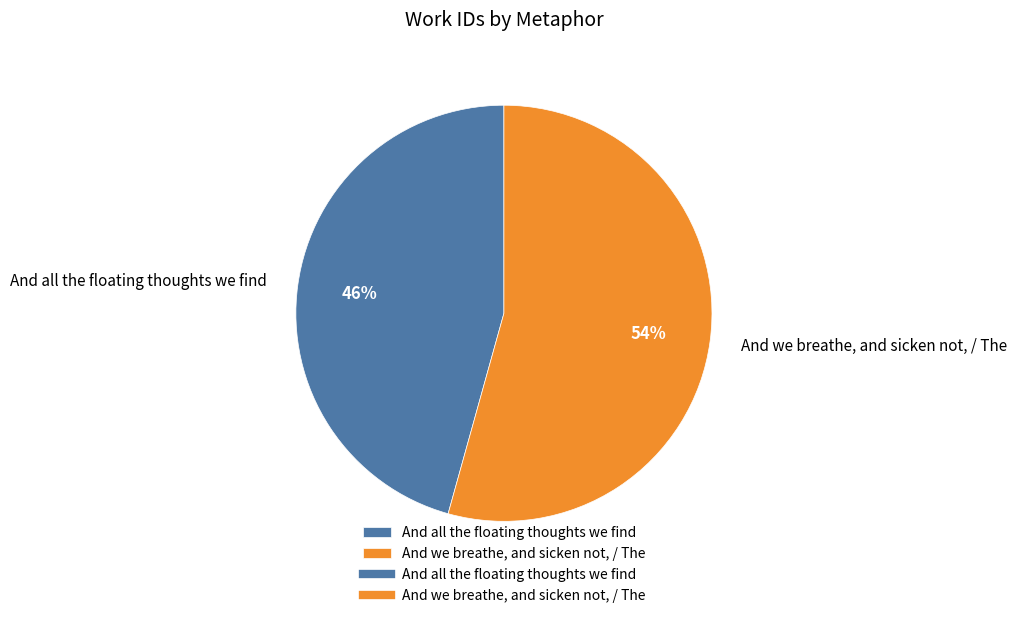

Is And all the floating thoughts we find the majority of the pie?

No